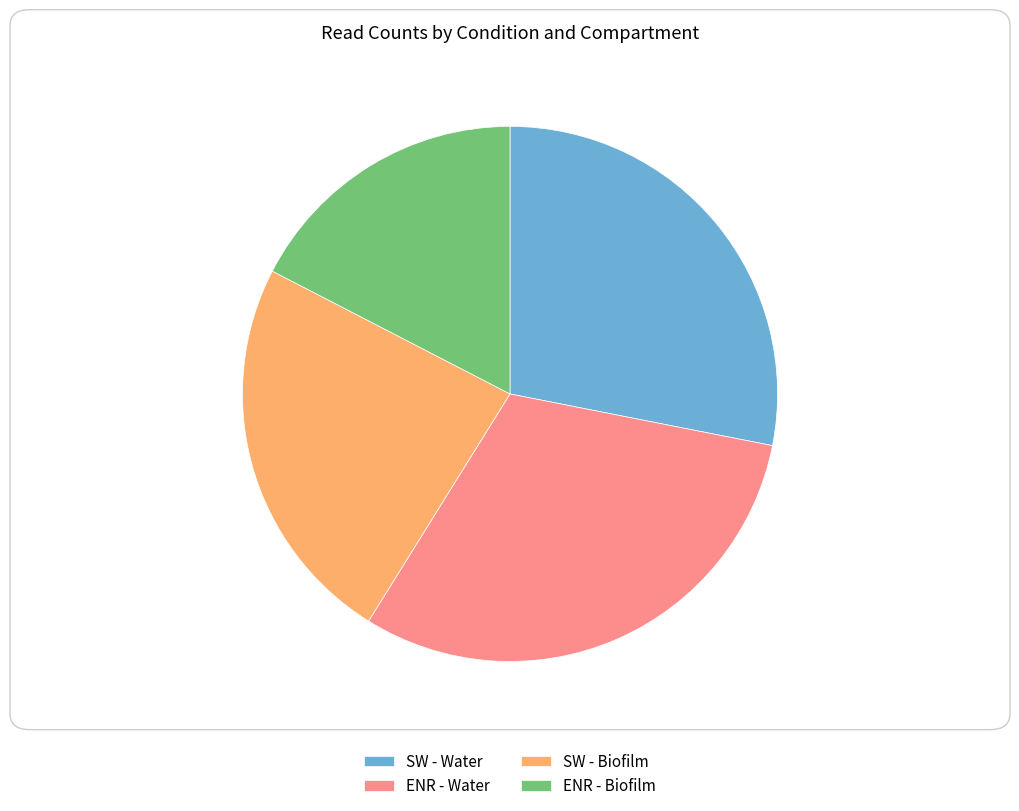

Do ENR - Water and SW - Water together represent more than half of the pie?

Yes